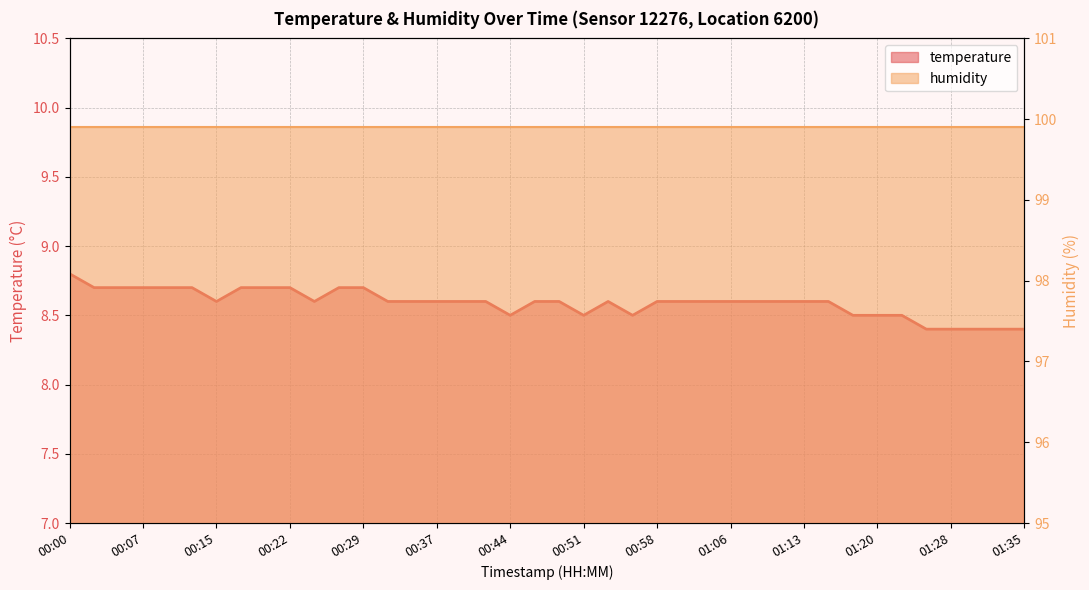

What is the ratio of the value at 01:08 to the value at 00:44?

1.0